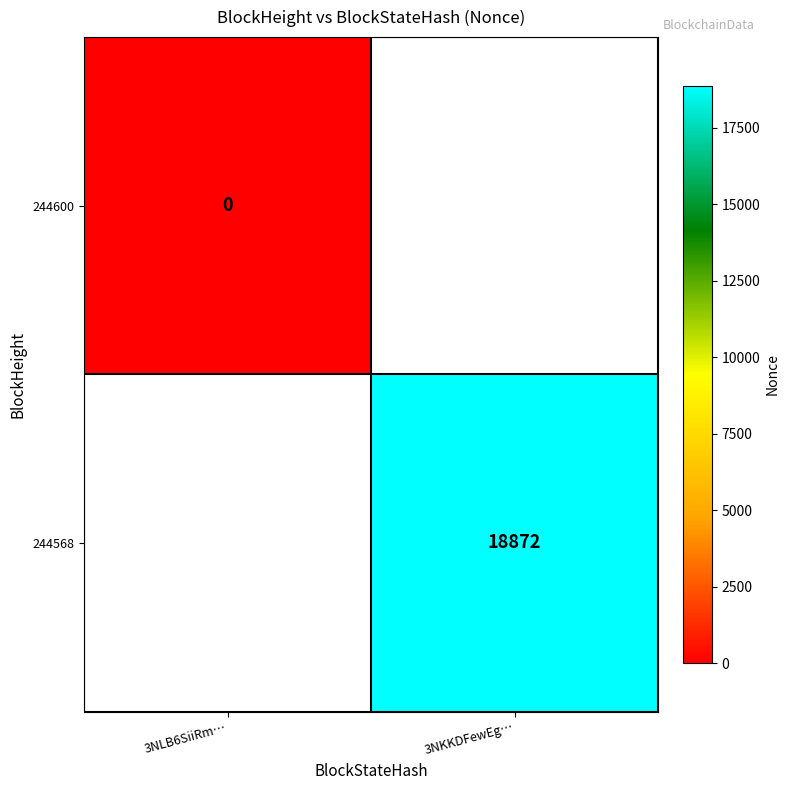

Count the number of data series in this chart.

2